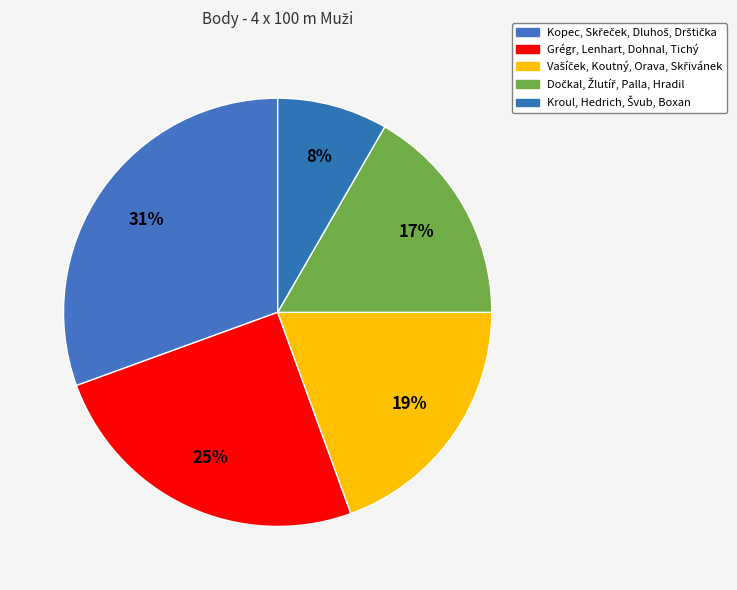

To the nearest percent, what is the combined percentage of Dočkal, Žlutíř, Palla, Hradil and Kroul, Hedrich, Švub, Boxan?

25%